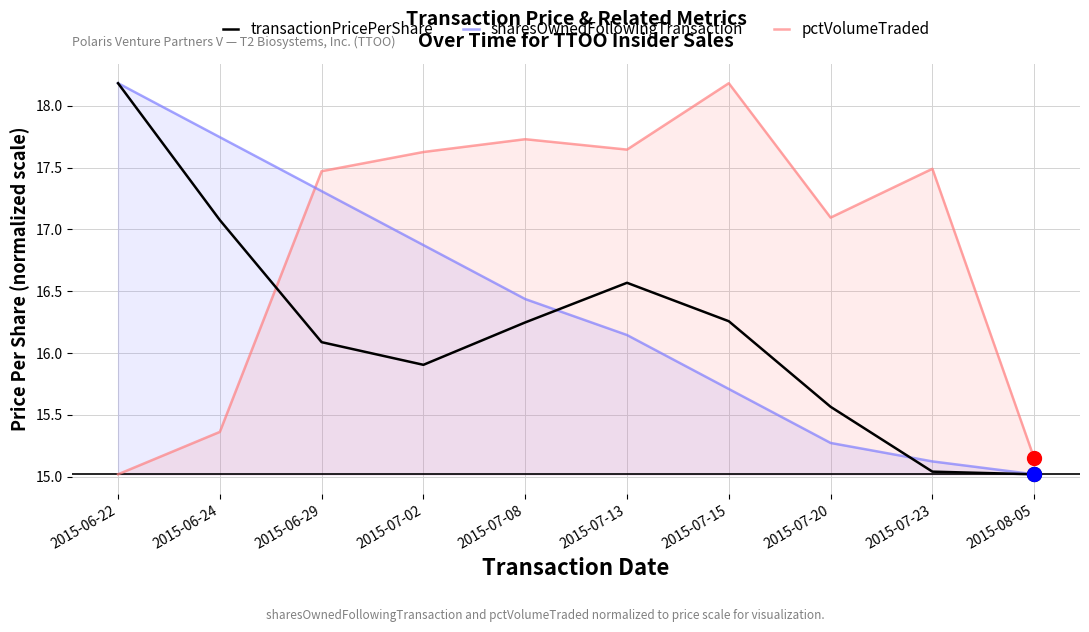

What is the sum of the transactionPricePerShare values at 2015-07-23 and 2015-07-15?

31.3